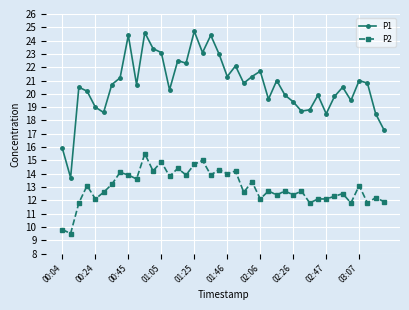

Count the number of categories in the chart.

40